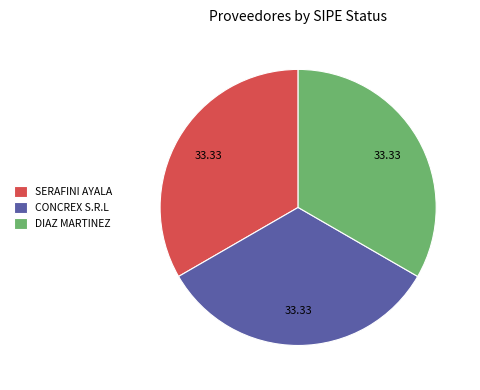

What is the ratio of the value at DIAZ MARTINEZ to the value at CONCREX S.R.L?

1.0